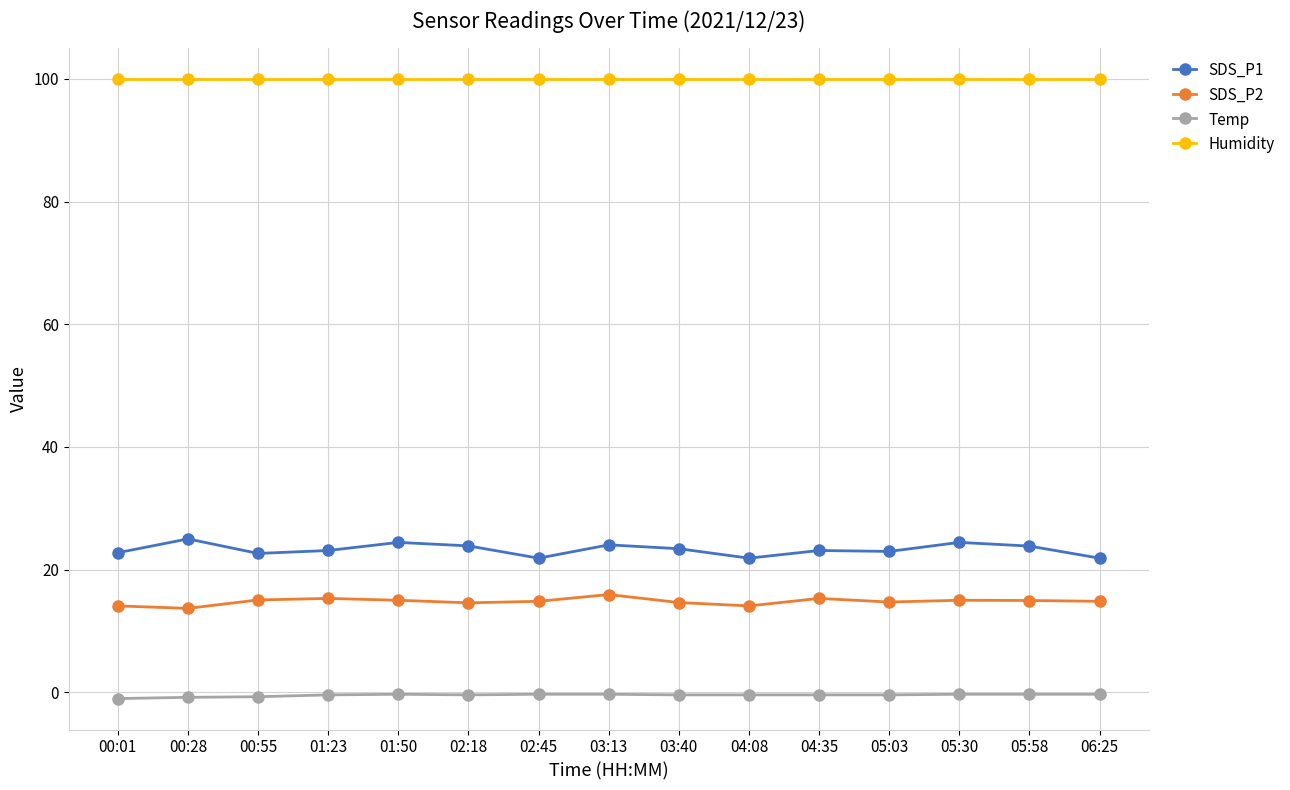

How many lines are shown in the chart?

4